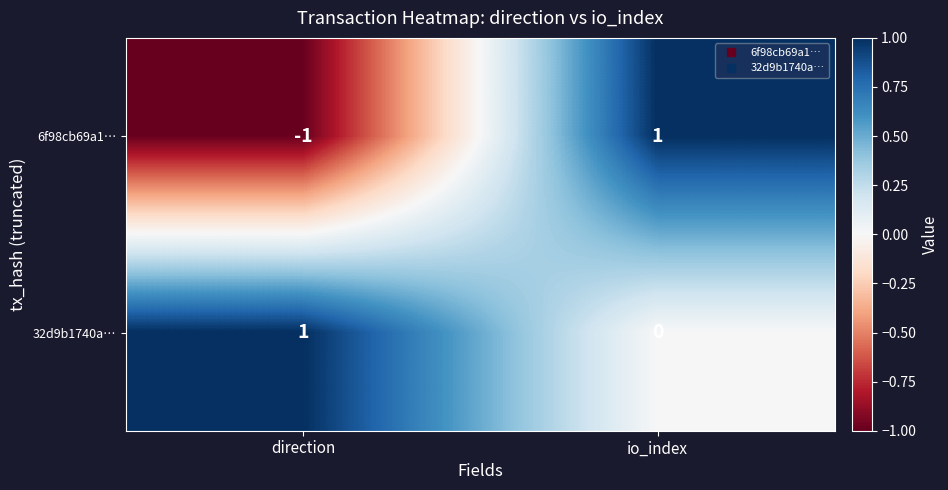

At which label does 6f98cb69a1… reach its minimum?

direction